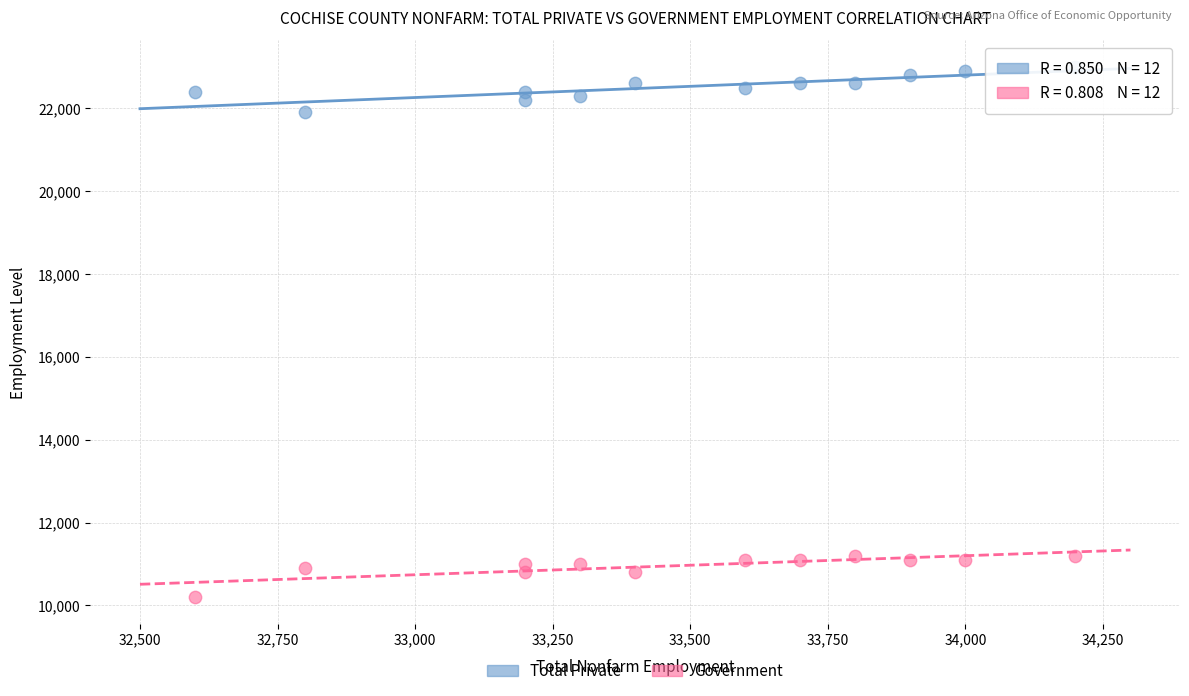

What are all the series names shown in the legend?

Total Private, Government